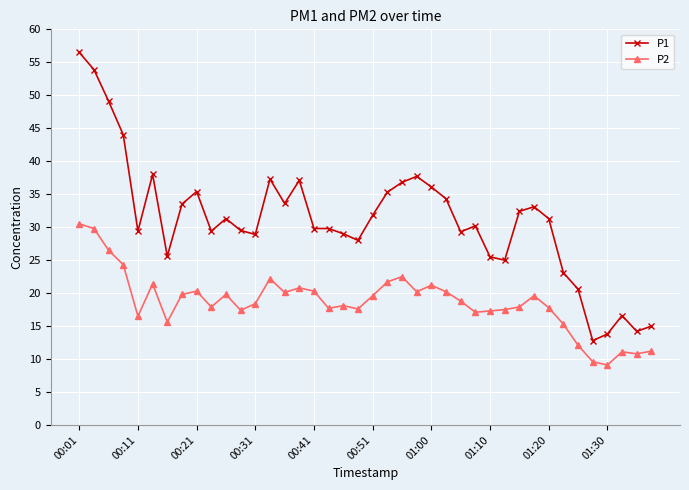

Rank the series by their average value, from highest to lowest.

P1, P2